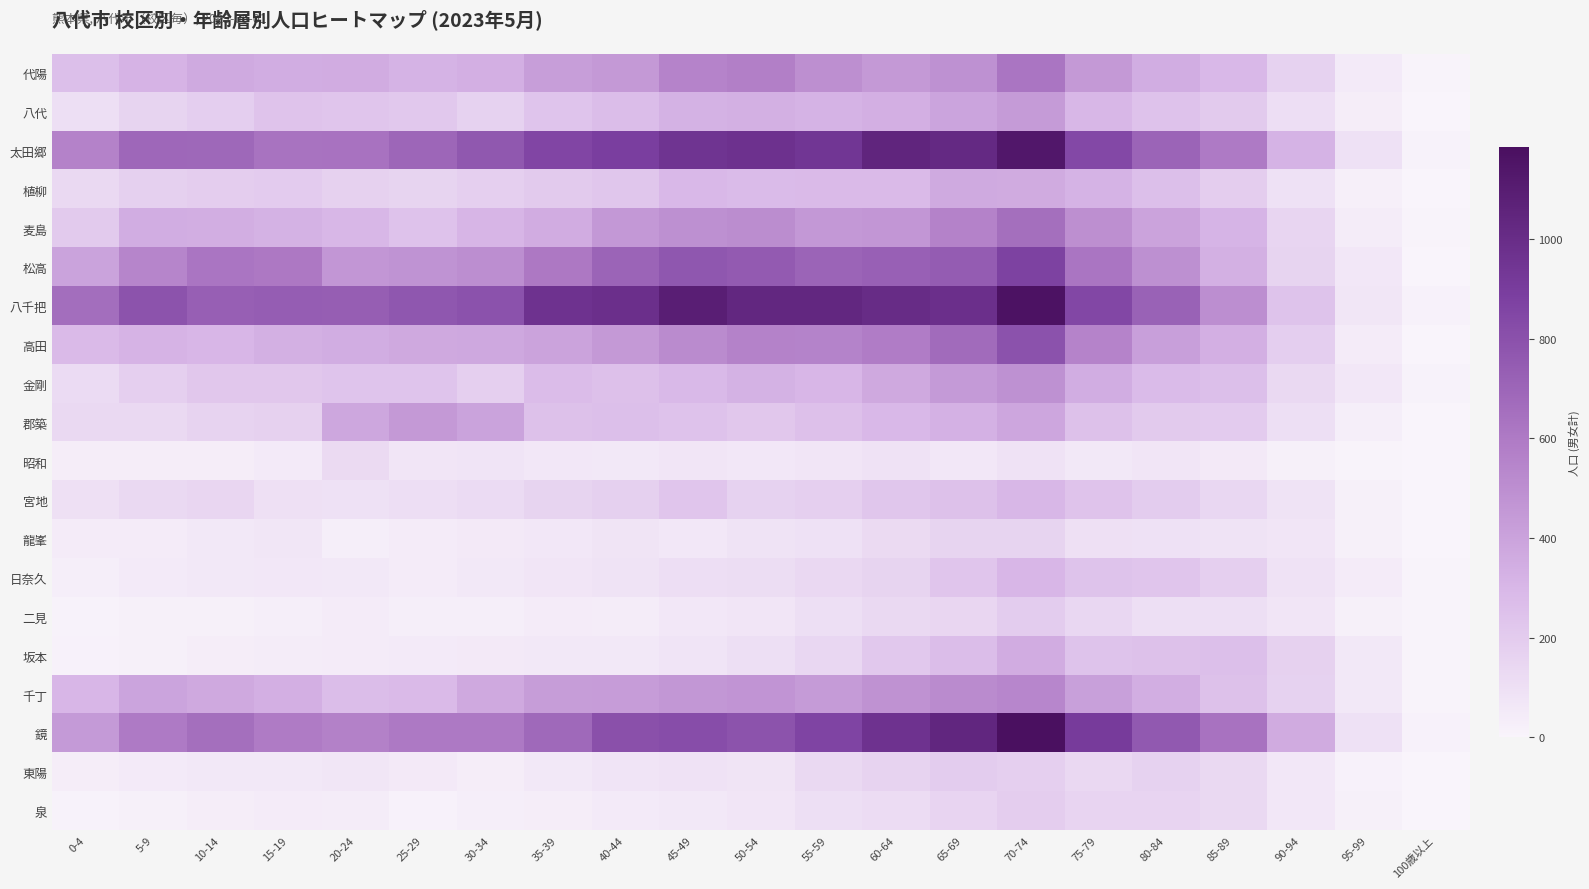

Which series has the widest spread of values?

鏡